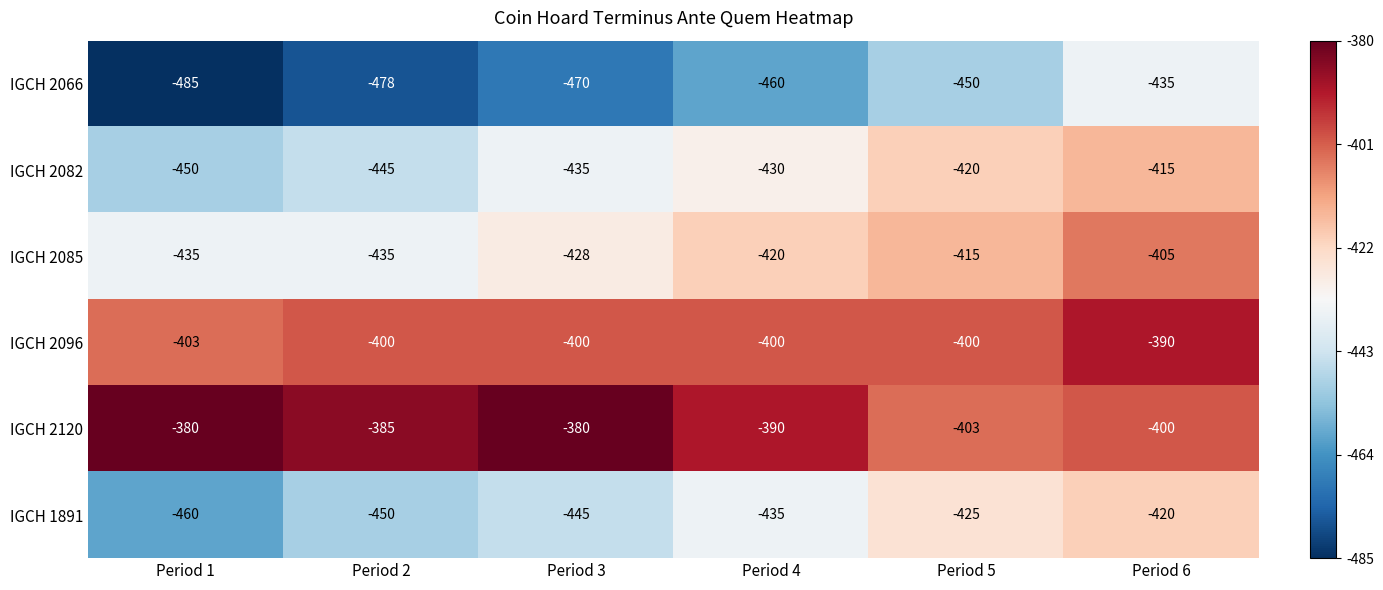

What is the maximum value shown in the chart?

-380